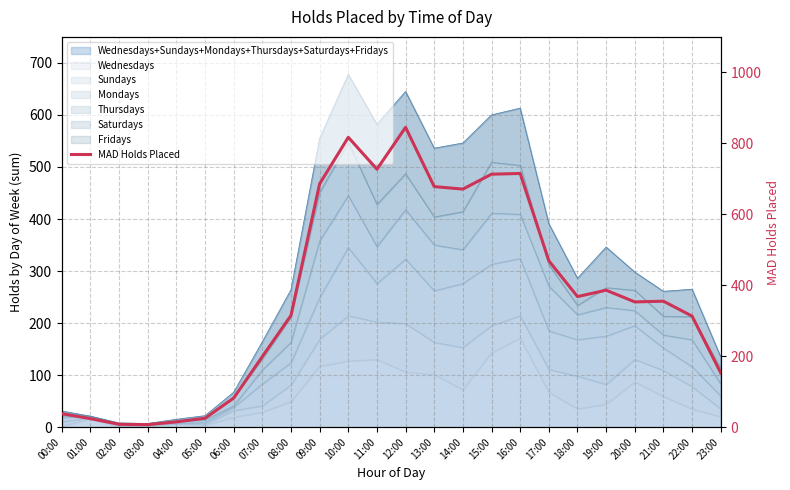

How many interior local valleys (lower than both neighbors) does the data have?

5